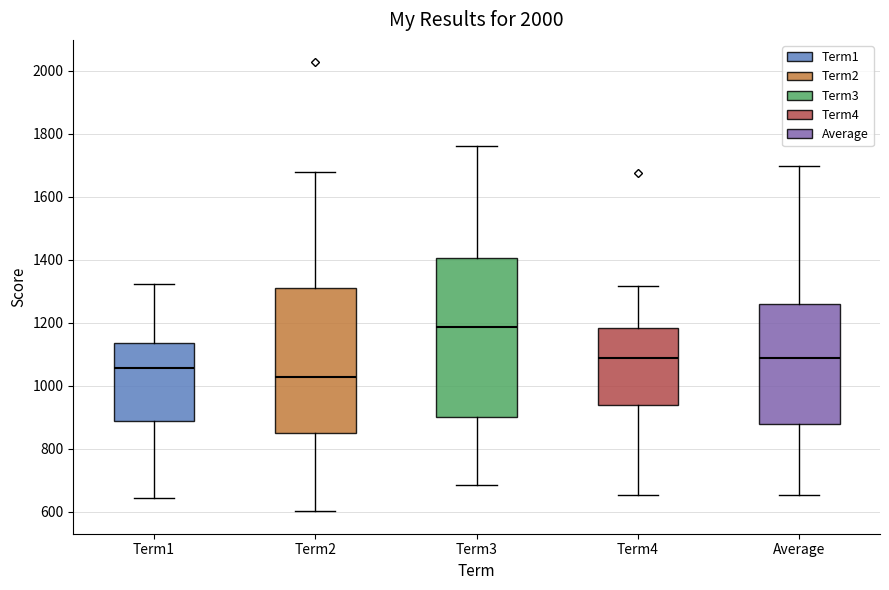

Comparing the boxes themselves (not the whiskers), which one is the tallest?

Term3